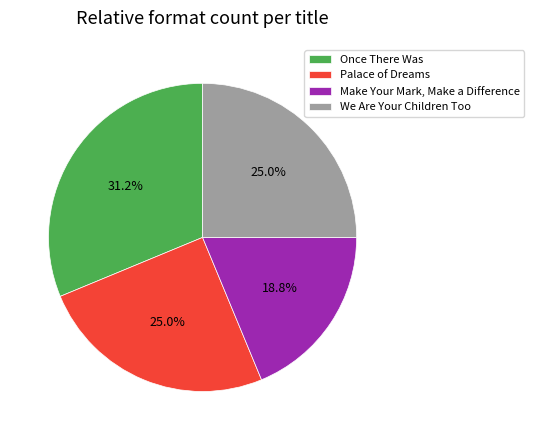

The Once There Was slice represents 31% of the pie. True or false?

True